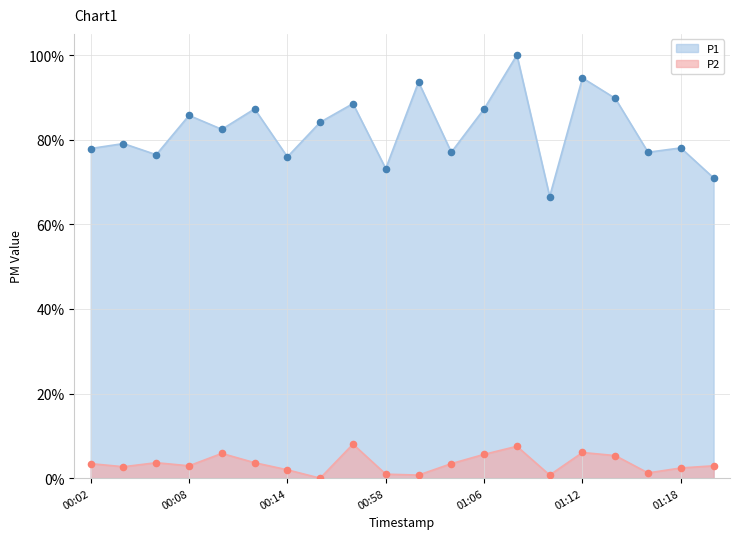

Is the value of P2 at 01:14 greater than the value of P1 at 01:18?

No